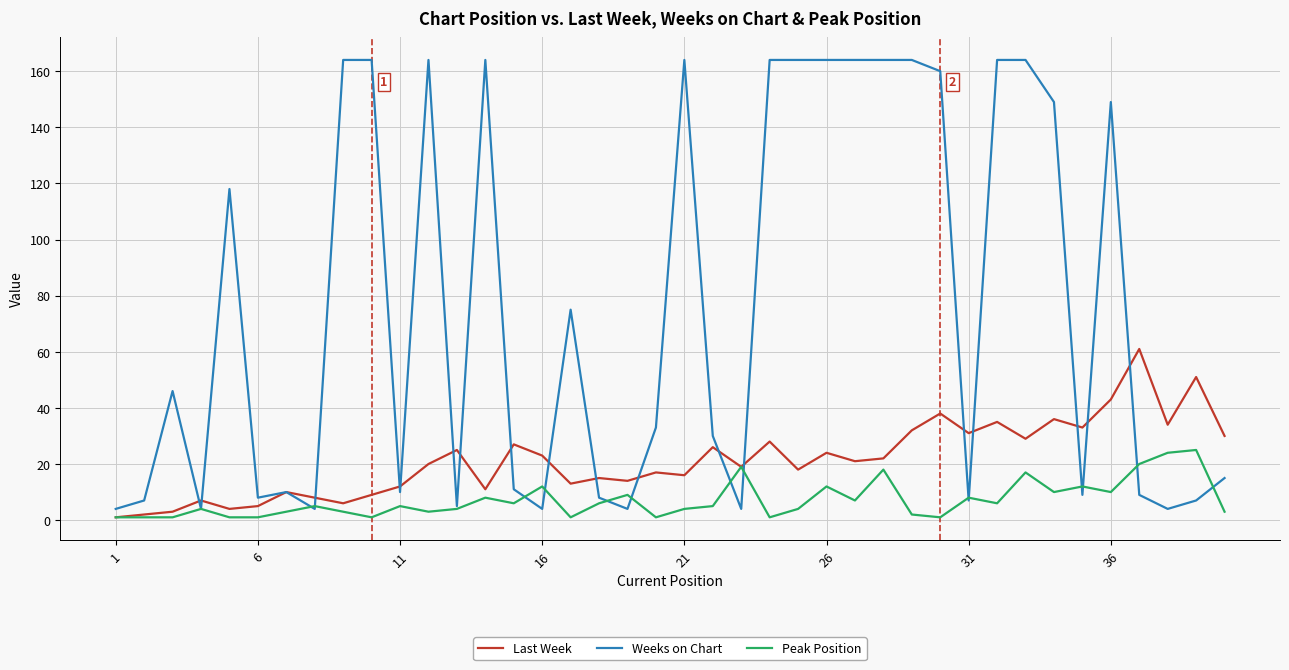

List the series in order of their peak value, lowest first.

Peak Position, Last Week, Weeks on Chart